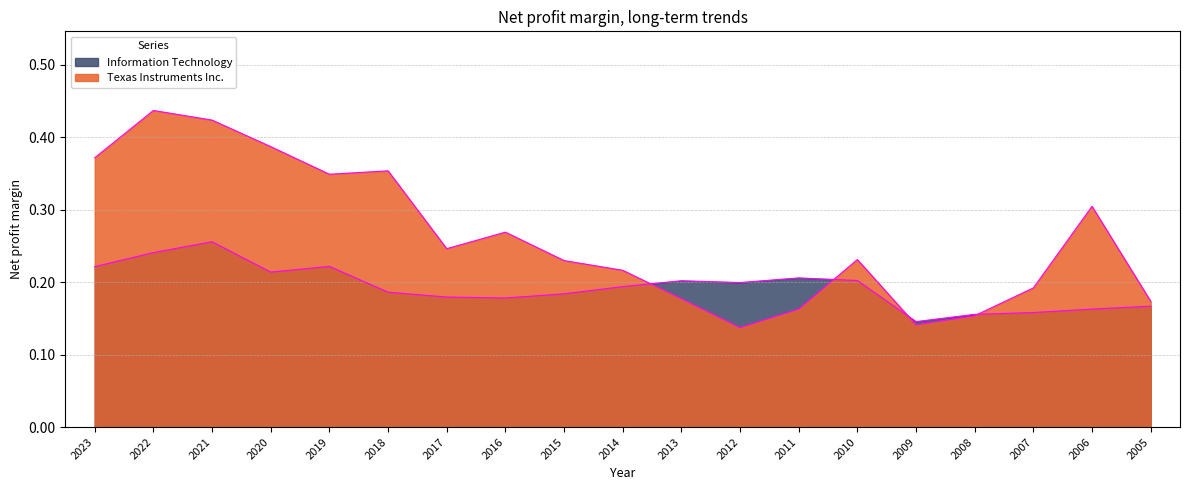

Which category has the lowest value across all series?

2012